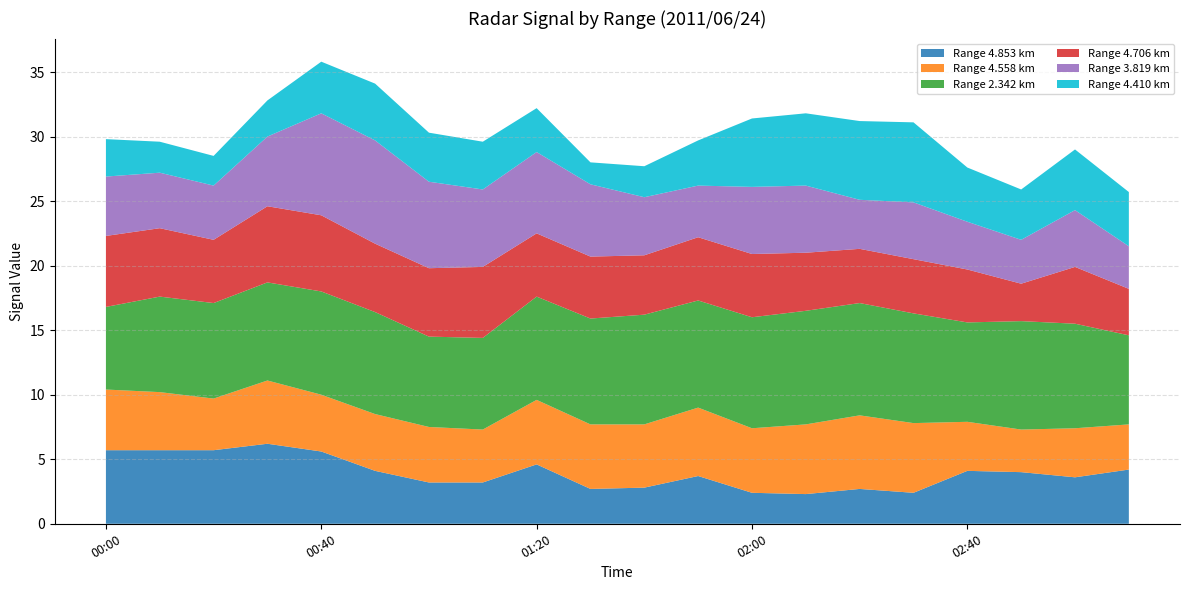

Reading left to right, what are all the values shown in this chart?

4.853: 5.7	5.7	5.7	6.2	5.6	4.1	3.2	3.2	4.6	2.7	2.8	3.7	2.4	2.3	2.7	2.4	4.1	4.0	3.6	4.2
4.558: 4.7	4.5	4.0	4.9	4.4	4.4	4.3	4.1	5.0	5.0	4.9	5.3	5.0	5.4	5.7	5.4	3.8	3.3	3.8	3.5
2.342: 6.4	7.4	7.4	7.6	8.0	7.9	7.0	7.1	8.0	8.2	8.5	8.3	8.6	8.8	8.7	8.5	7.7	8.4	8.1	6.9
4.706: 5.5	5.3	4.9	5.9	5.9	5.3	5.3	5.5	4.9	4.8	4.6	4.9	4.9	4.5	4.2	4.2	4.1	2.9	4.4	3.6
3.819: 4.6	4.3	4.2	5.4	7.9	8.0	6.7	6.0	6.3	5.6	4.5	4.0	5.2	5.2	3.8	4.4	3.7	3.4	4.4	3.3
4.410: 2.9	2.4	2.3	2.8	4.0	4.4	3.8	3.7	3.4	1.7	2.4	3.5	5.3	5.6	6.1	6.2	4.2	3.9	4.7	4.2